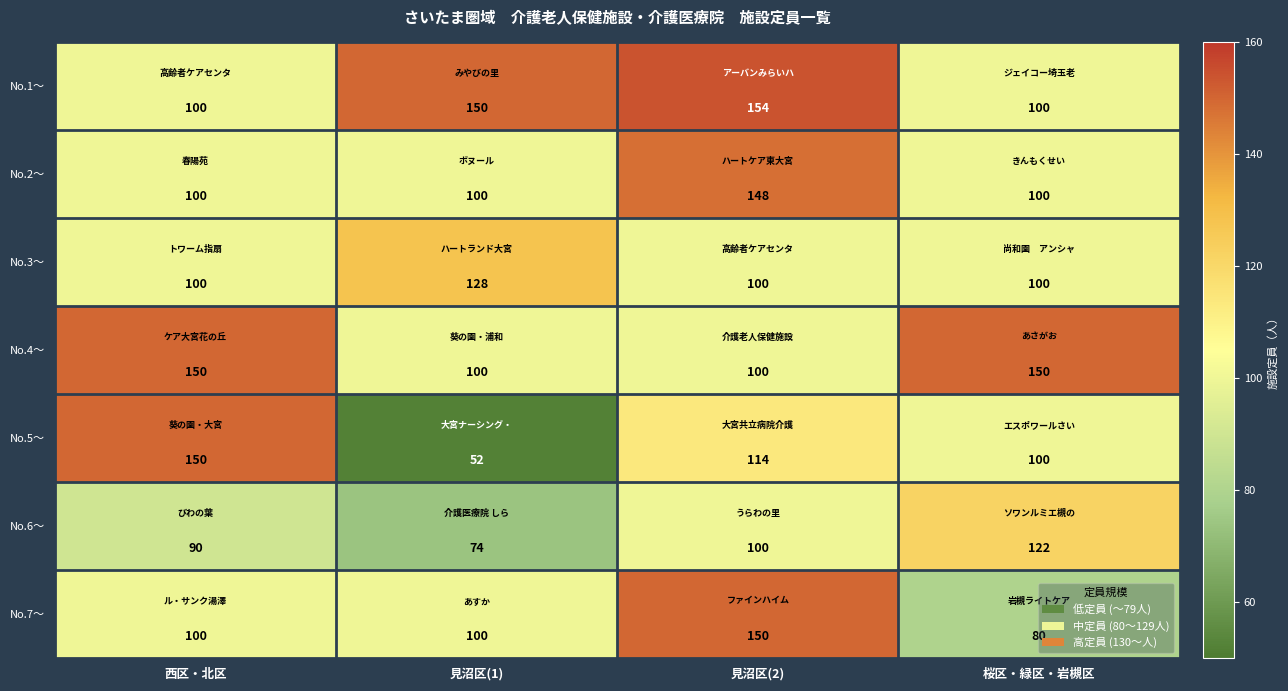

How many values in the No.1〜 series are below 150?

2